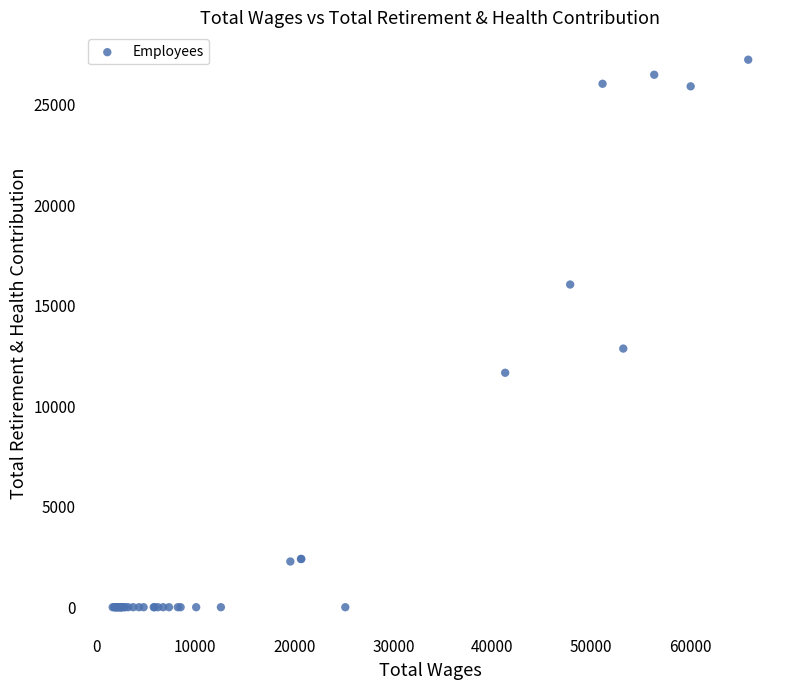

What Y value in the scatter plot is closest to 13619?

12867